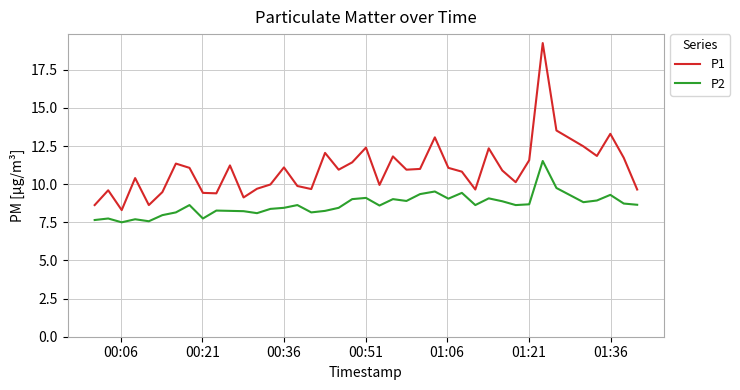

List the series in order of their peak value, highest first.

P1, P2